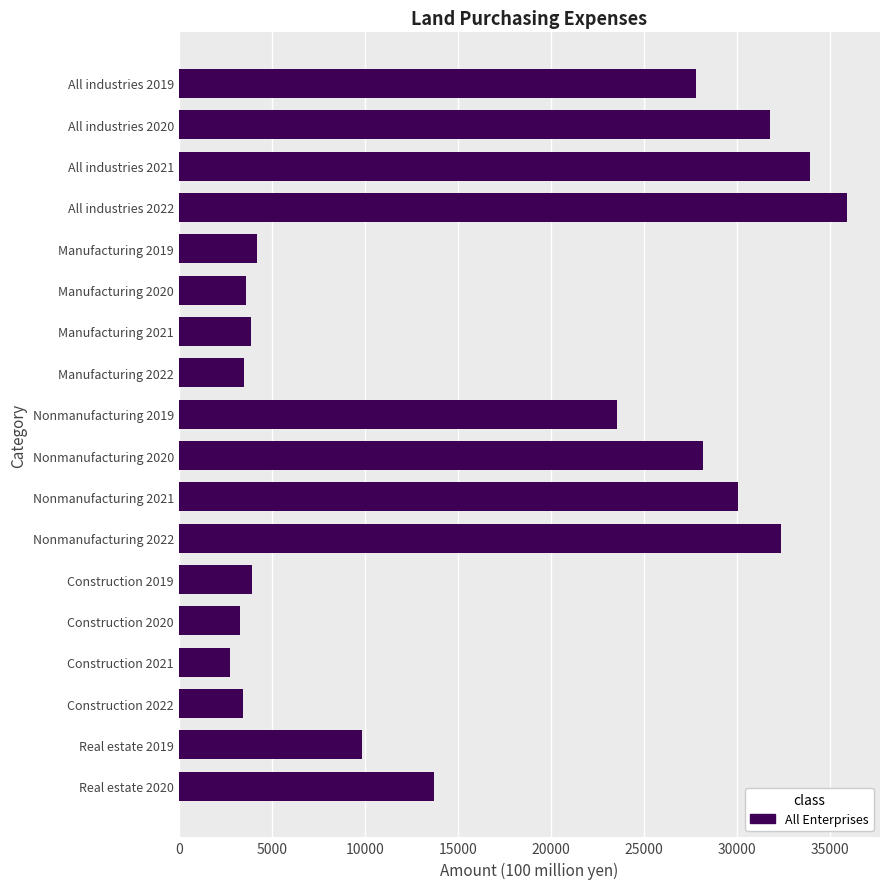

The value at Real estate 2019 is 9868. True or false?

True